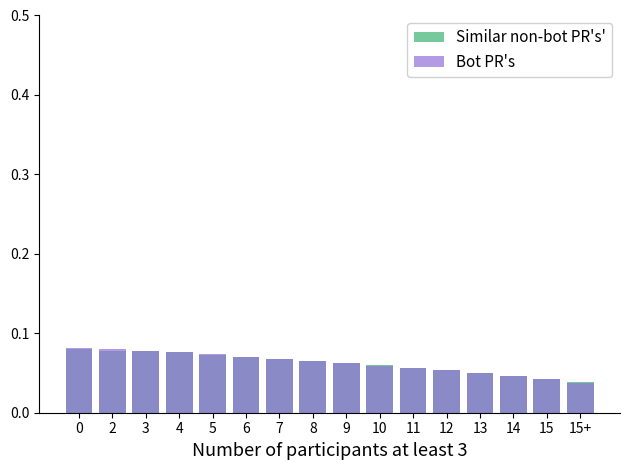

Reading left to right, what are all the values shown in this chart?

Similar non-bot PR's': 0.1	0.1	0.1	0.1	0.1	0.1	0.1	0.1	0.1	0.1	0.1	0.1	0.1	0.0	0.0	0.0
Bot PR's: 0.1	0.1	0.1	0.1	0.1	0.1	0.1	0.1	0.1	0.1	0.1	0.1	0.0	0.0	0.0	0.0